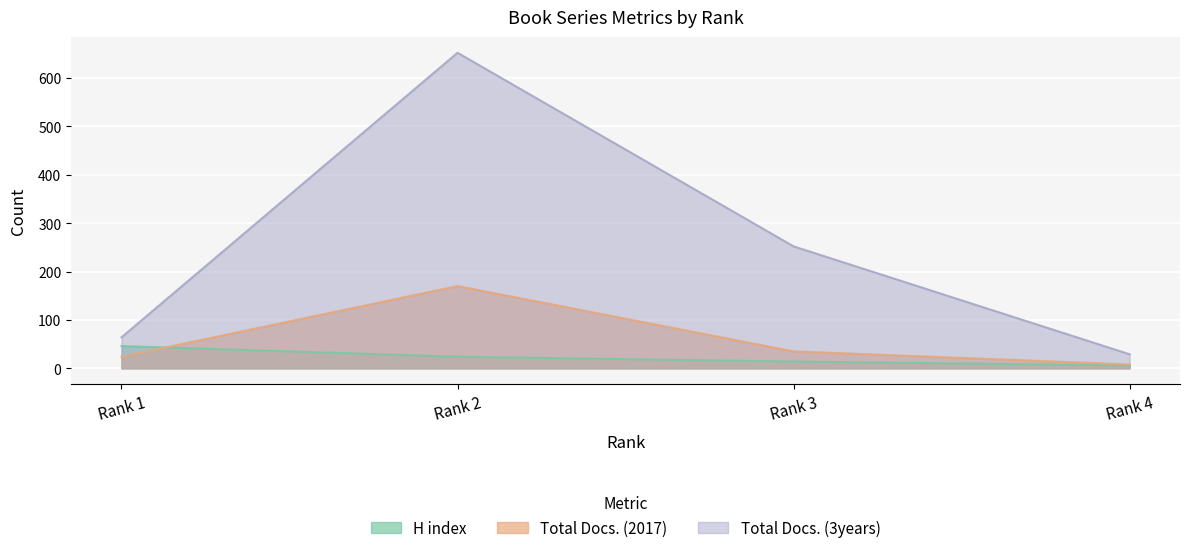

At which label is Total Docs. (3years) closest to 340?

Rank 3